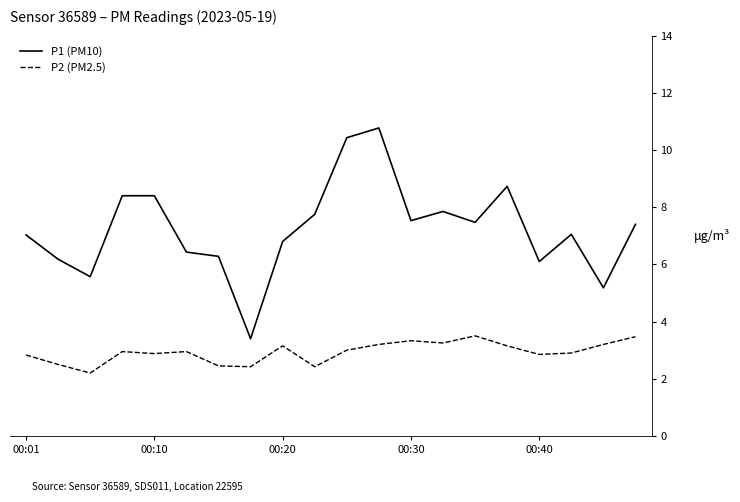

What are all the series names shown in the legend?

P1 (PM10), P2 (PM2.5)